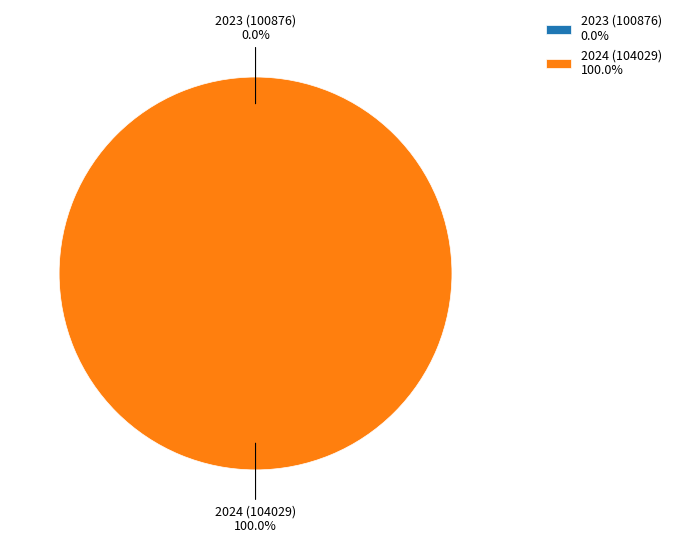

What is the majority slice?

2024 (104029)